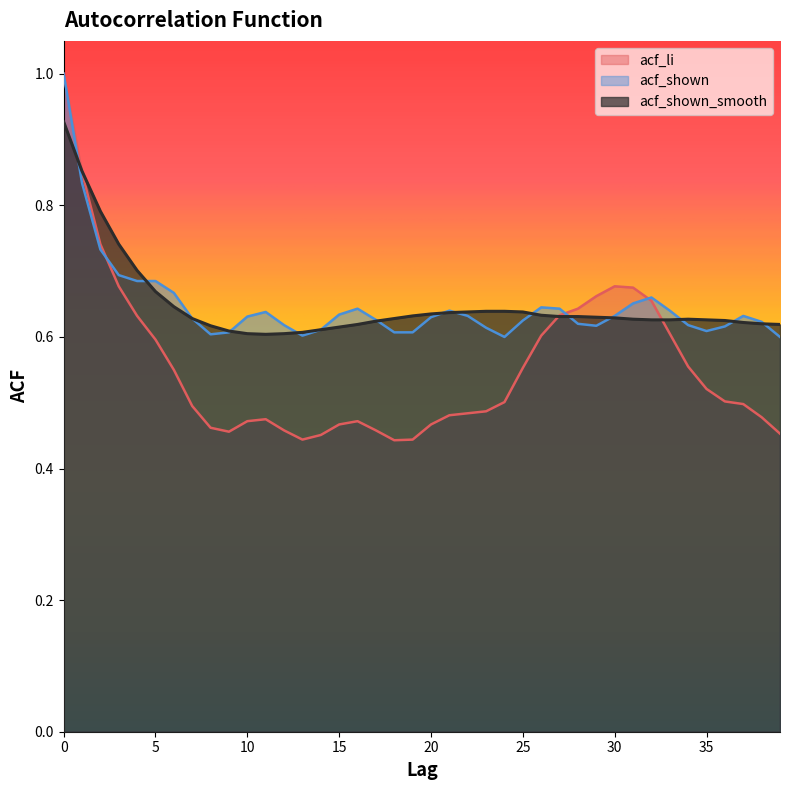

The value of acf_shown_smooth at 8 is 0.6. True or false?

True